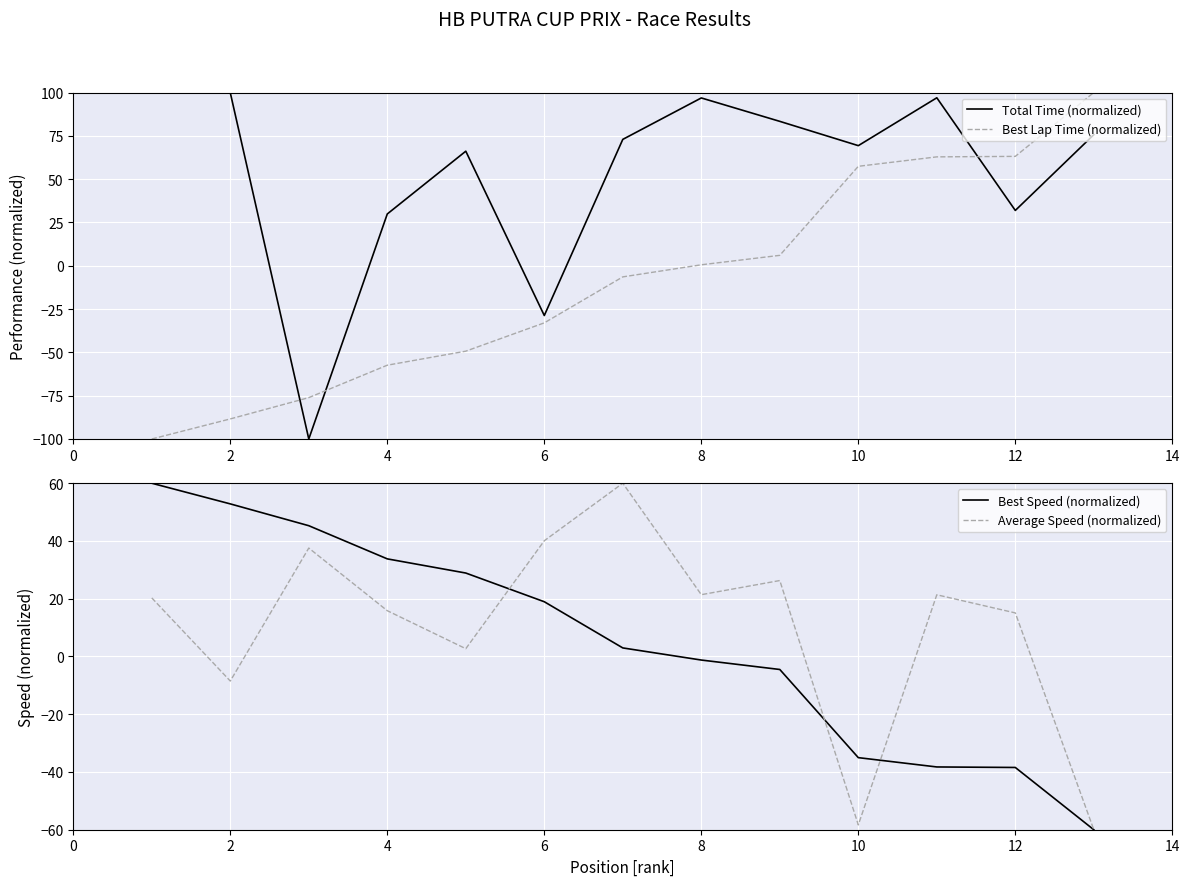

Which series ends up on top after the final intersection of Total Time (normalized) and Best Lap Time (normalized)?

Best Lap Time (normalized)